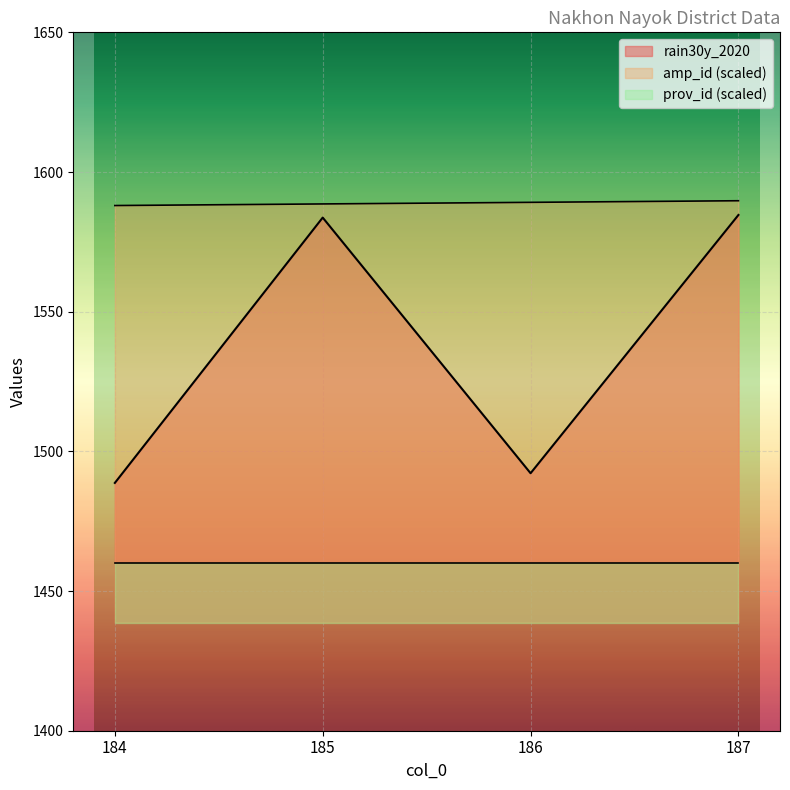

Which series has the largest range (max minus min)?

rain30y_2020